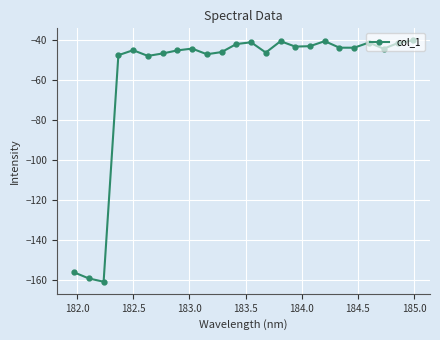

How many points are lower than both their immediate neighbors (excluding endpoints)?

7